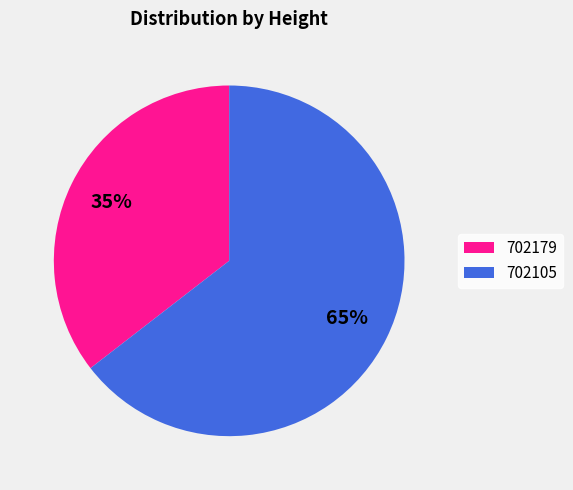

To the nearest percent, what is the combined percentage of 702179 and 702105?

100%